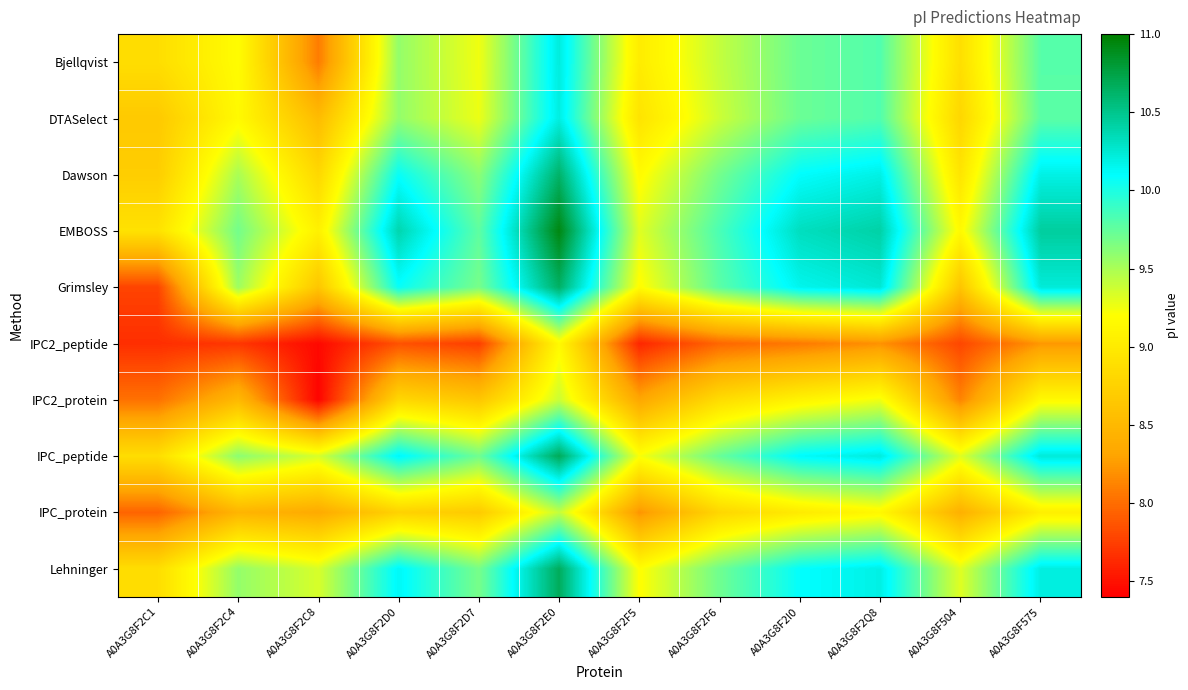

Which series has the largest total across all categories?

EMBOSS